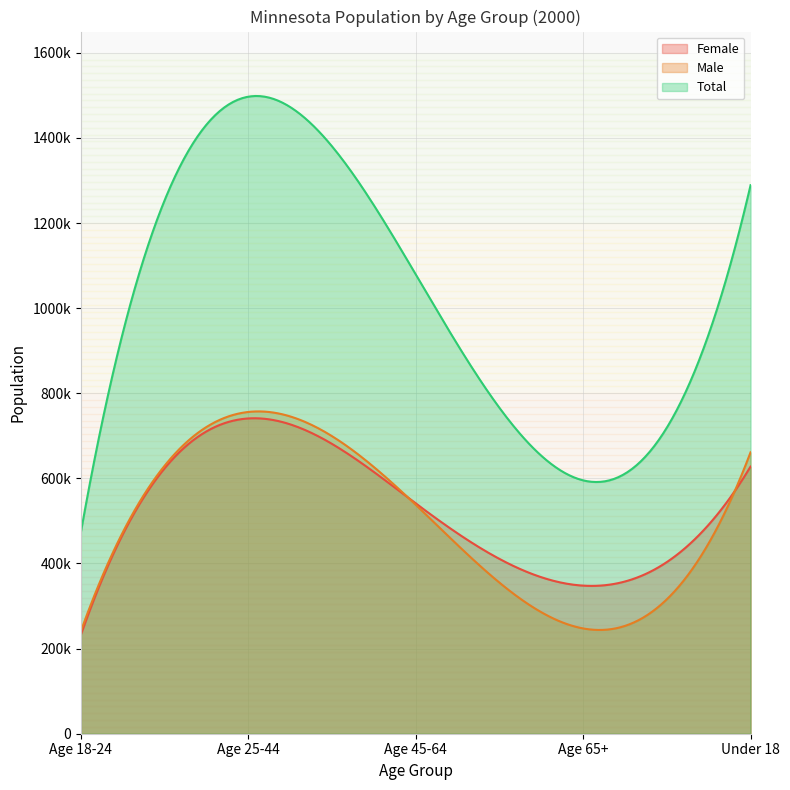

Which series changed the most between Age 18-24 and Age 65+?

Total